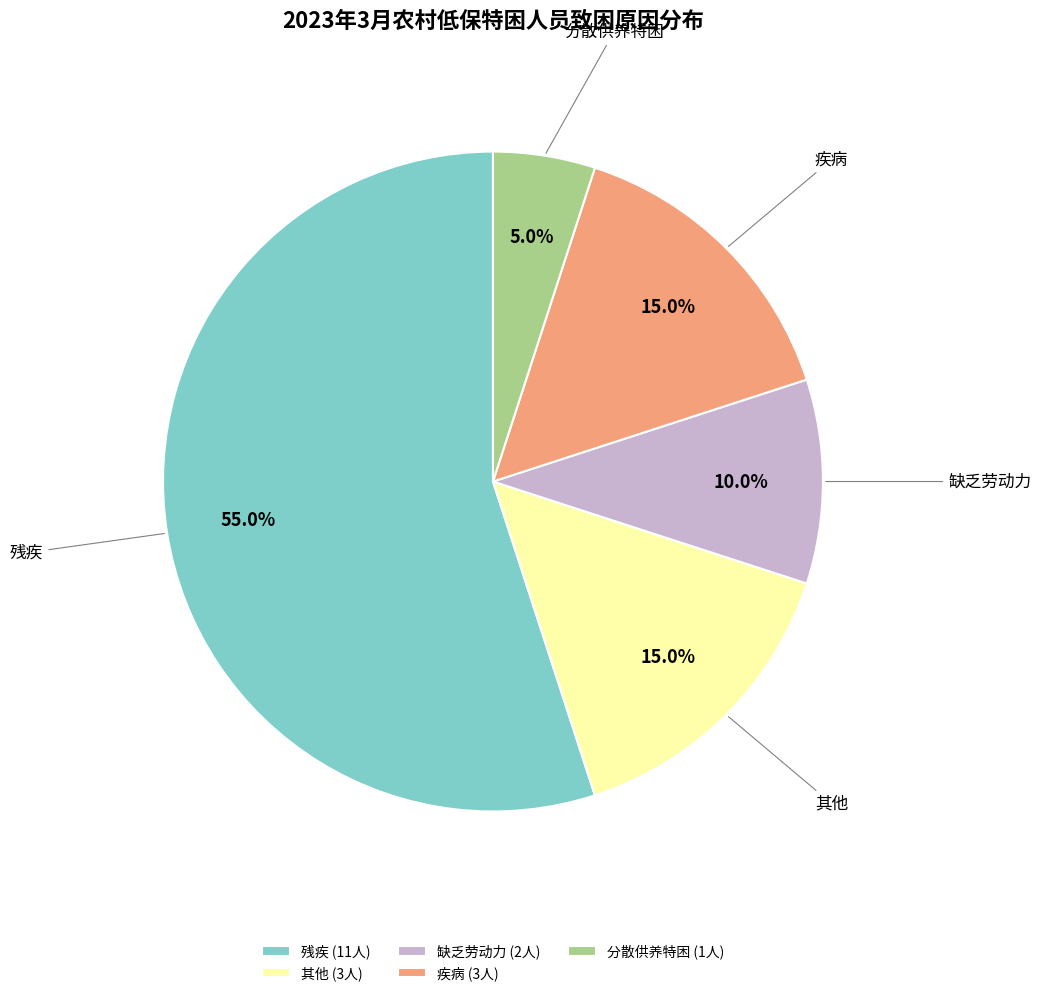

Do 其他 and 分散供养特困 together represent more than half of the pie?

No